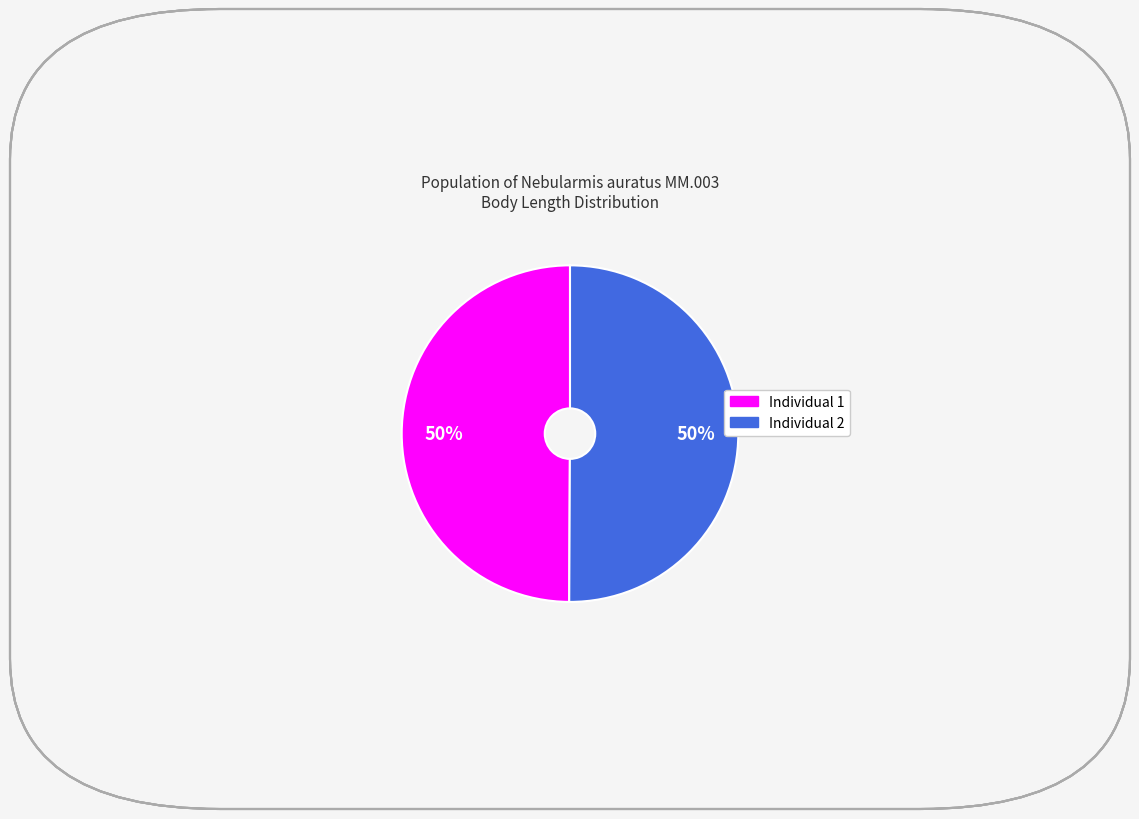

How many segments does this pie chart have?

2